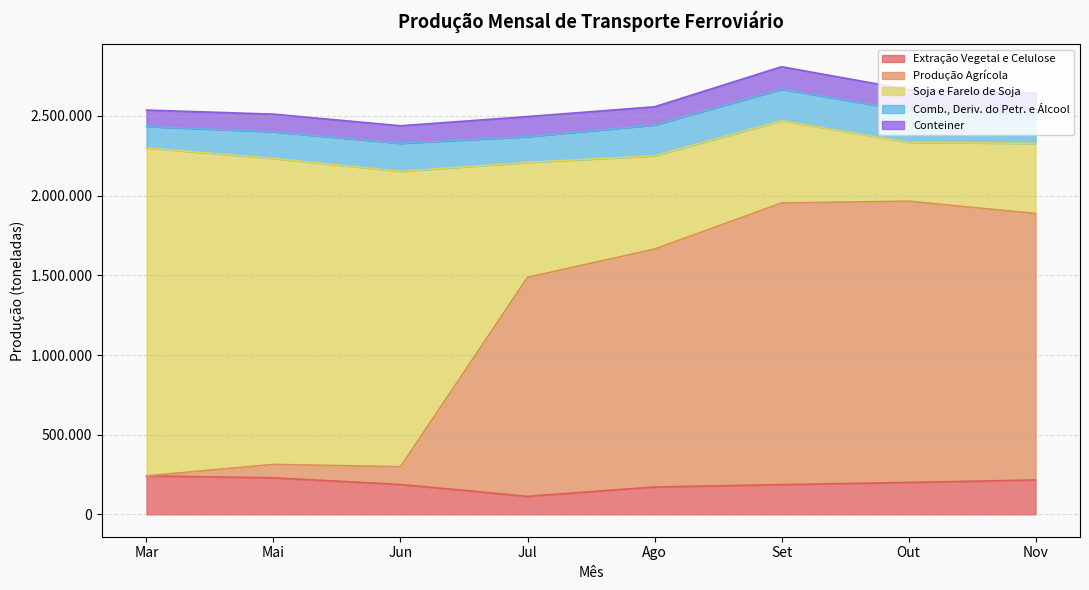

Rank the series at Set from lowest to highest value.

Conteiner, Extração Vegetal e Celulose, Comb., Deriv. do Petr. e Álcool, Soja e Farelo de Soja, Produção Agrícola